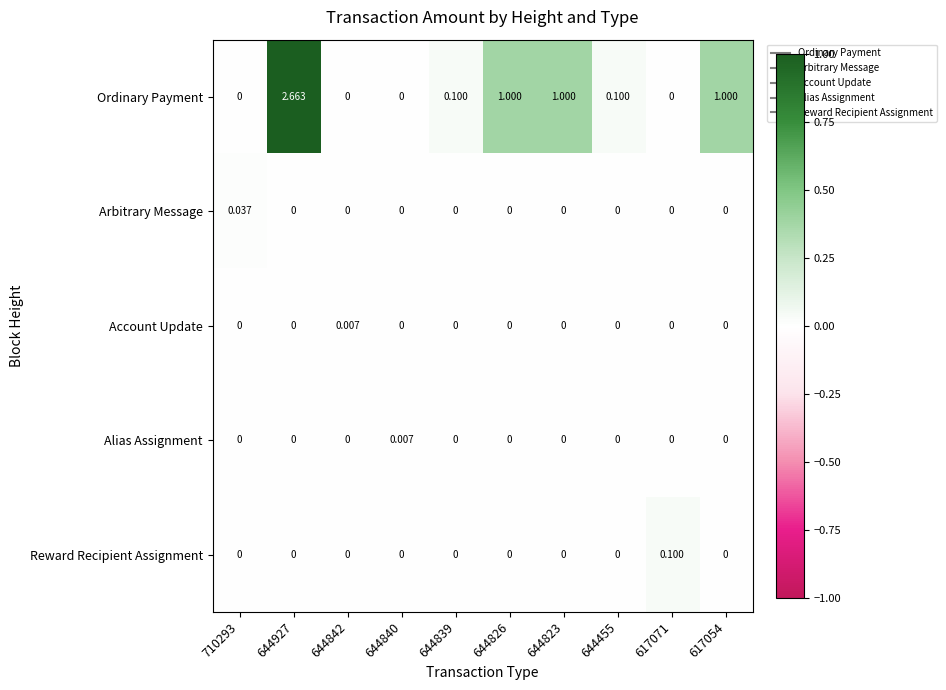

Which series has the largest total across all categories?

Ordinary Payment